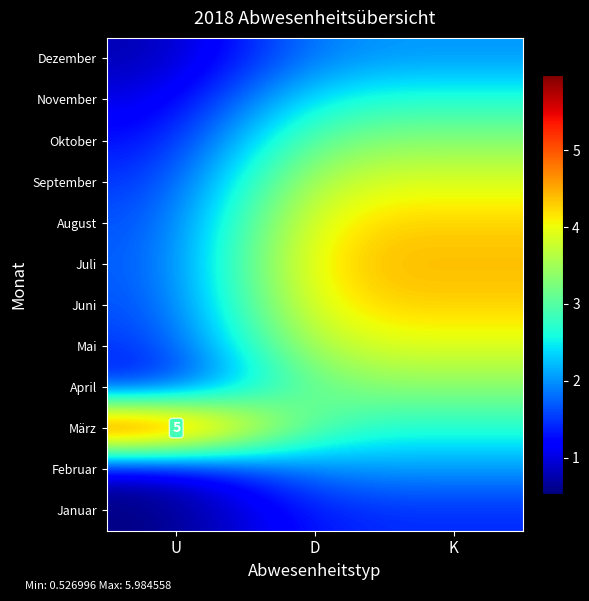

What is the average value of the Dezember series?

1.6